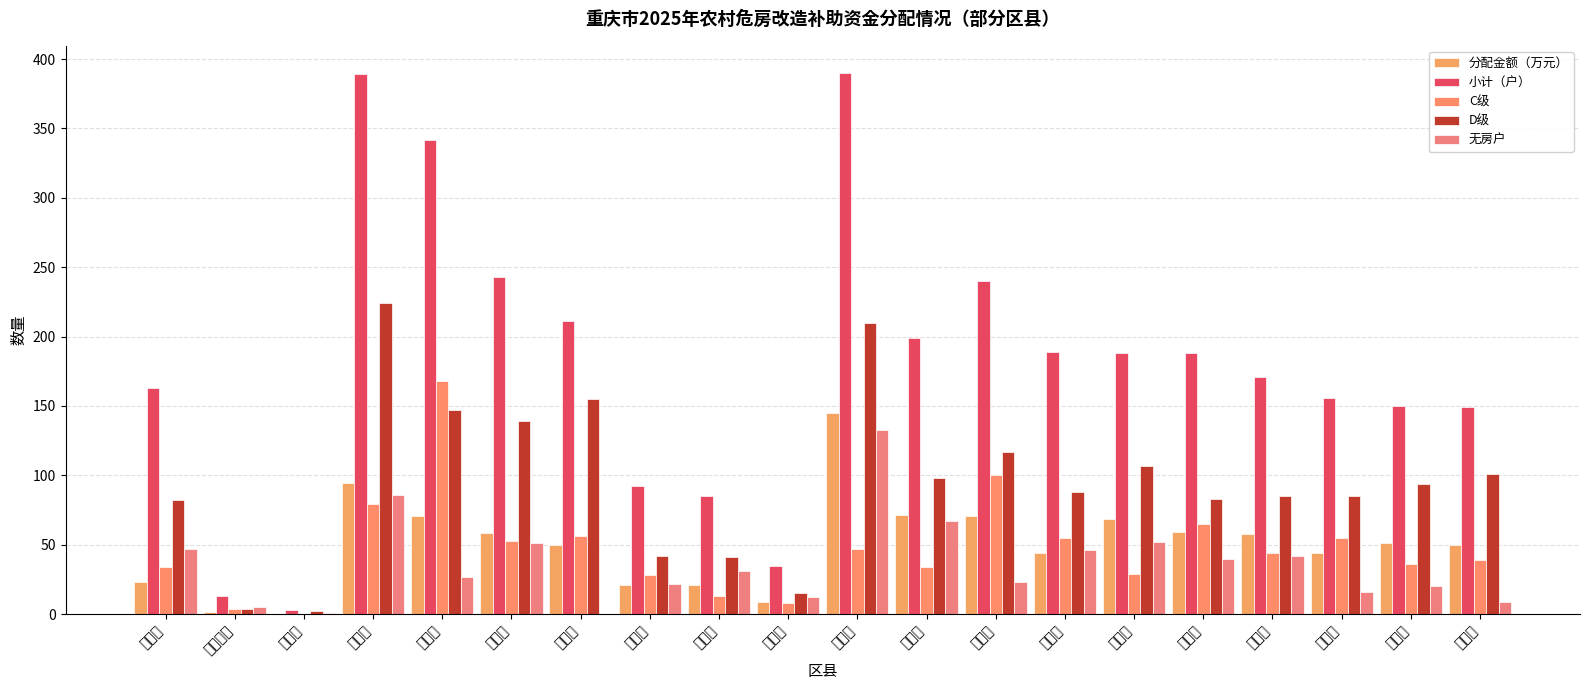

Which series has the largest total across all categories?

小计（户）